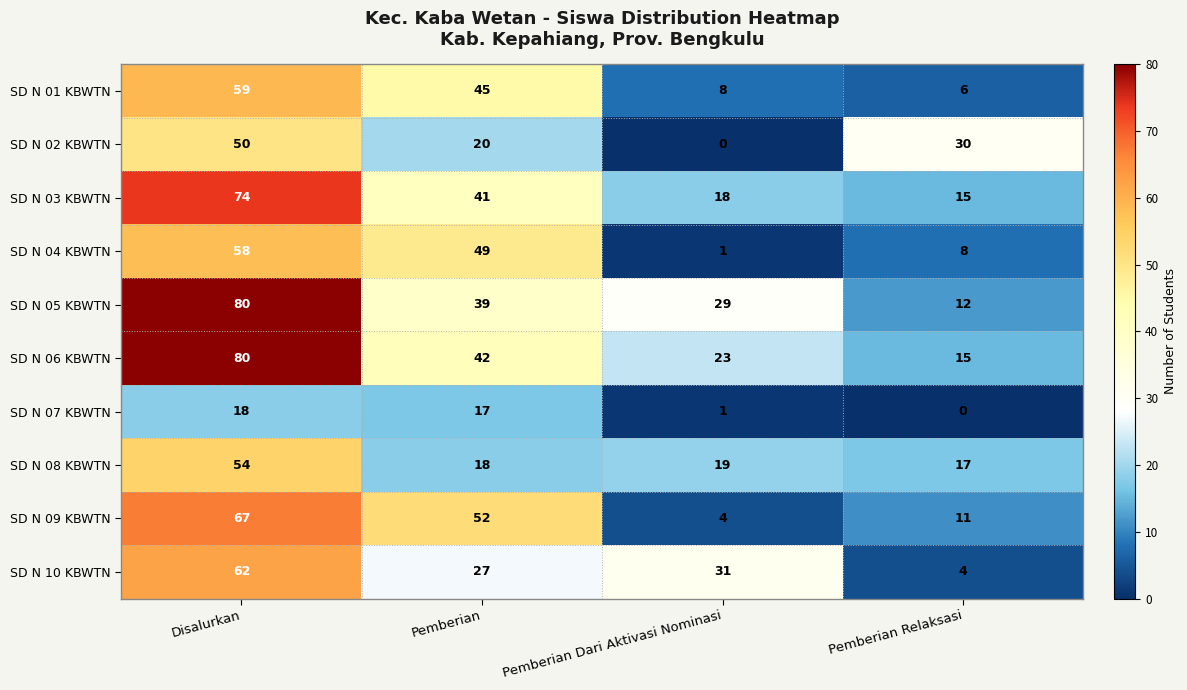

Is the value of SD N 03 KBWTN at Pemberian Relaksasi greater than the value of SD N 05 KBWTN at Pemberian Dari Aktivasi Nominasi?

No